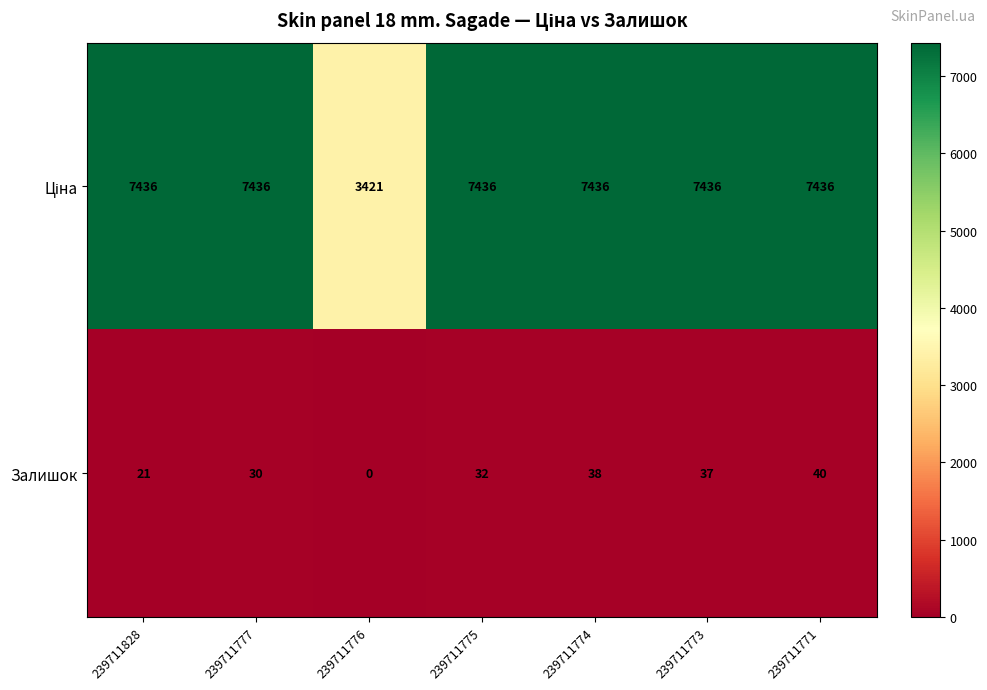

At which category is the sum across all series the highest?

239711771